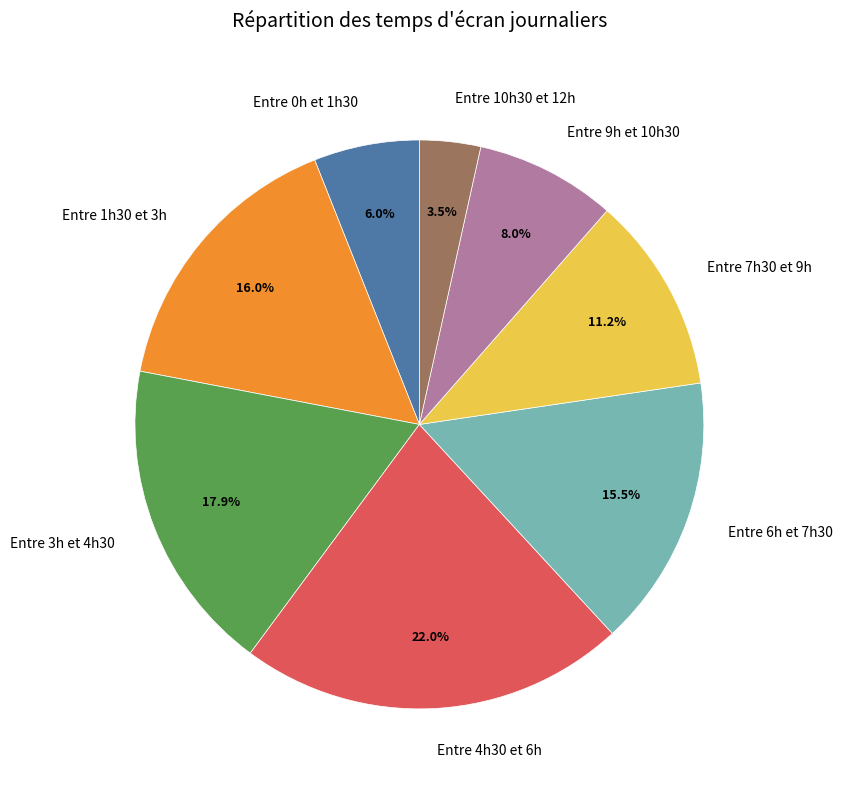

Between Entre 6h et 7h30 and Entre 3h et 4h30, which is larger?

Entre 3h et 4h30